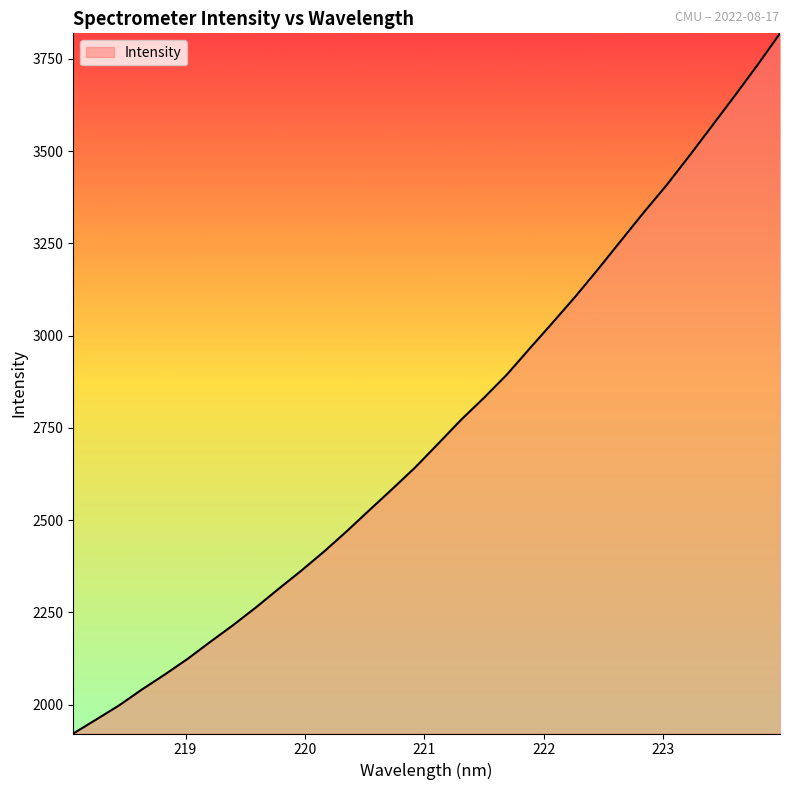

What is the maximum value shown in the chart?

3818.9